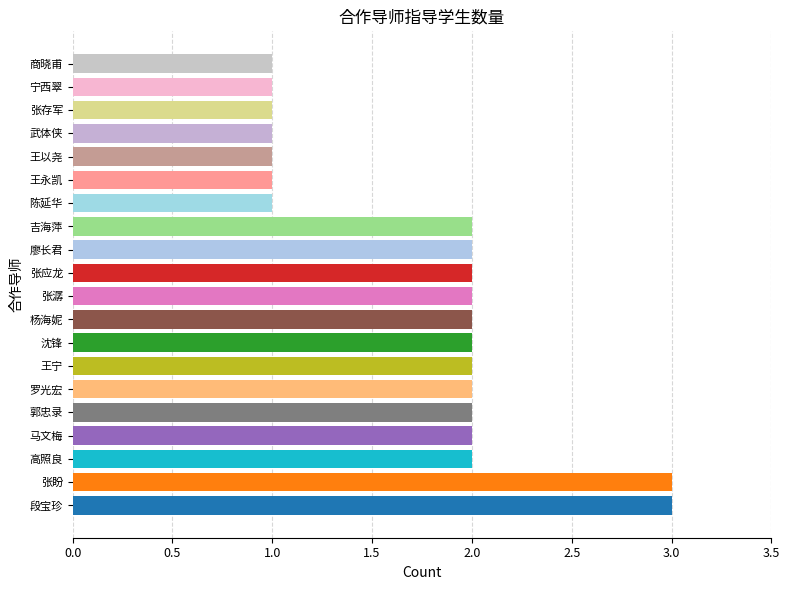

The value at 张应龙 is 2. True or false?

True